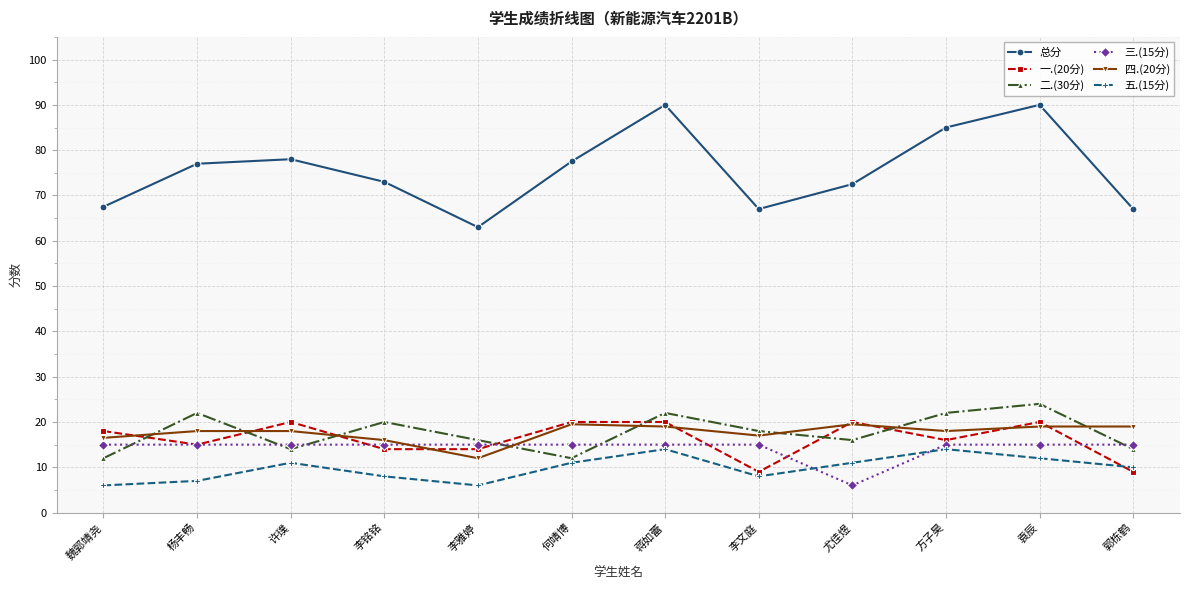

Between 李铭铭 and 李雅婷, which series saw the biggest shift?

总分